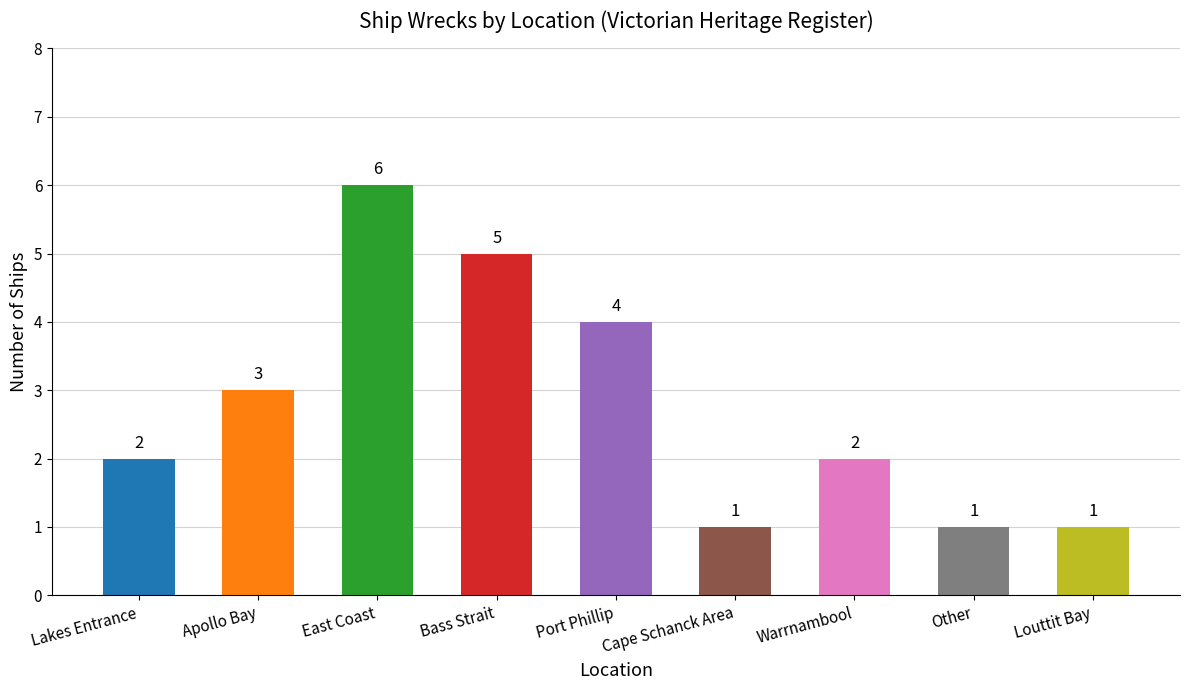

The chart shows a value of 2 at Warrnambool. True or false?

True